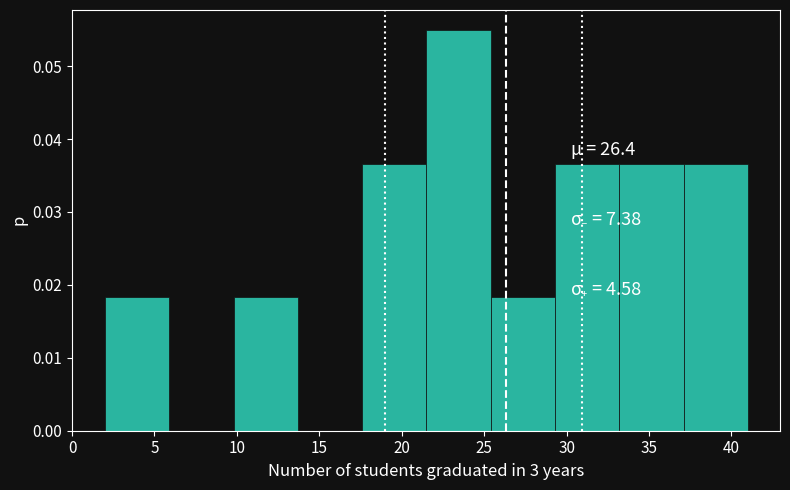

Which range on the x-axis has the tallest bar?

21.5 to 25.4